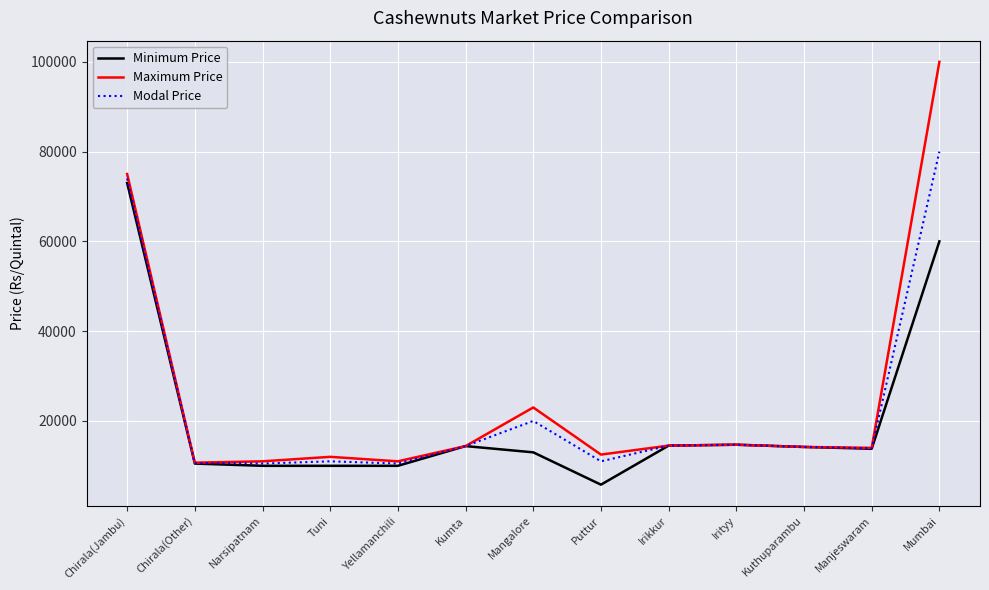

Is the value of Maximum Price at Chirala(Jambu) greater than the value of Modal Price at Narsipatnam?

Yes